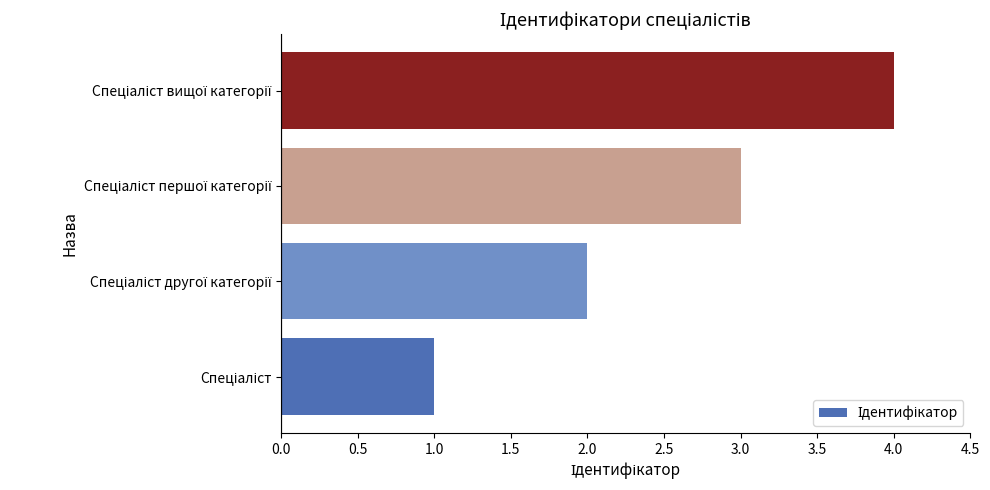

What is the sum of all values?

10